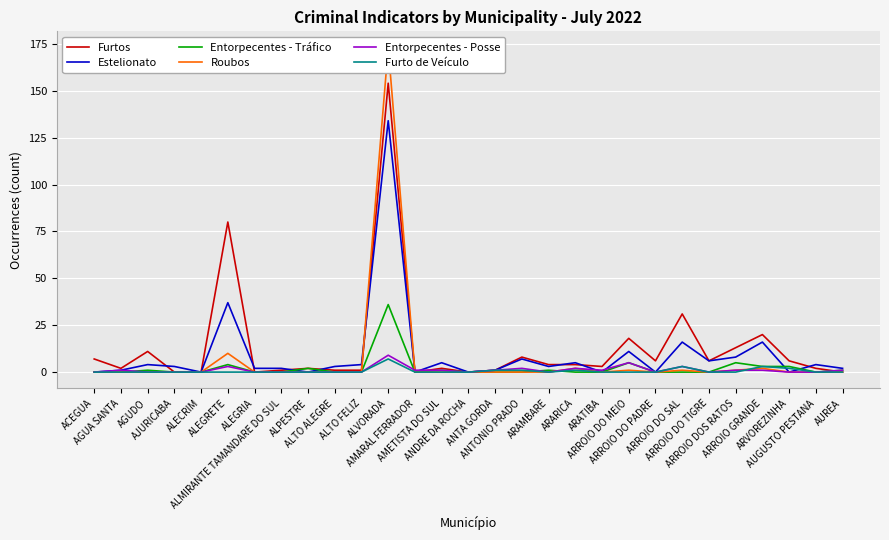

True or false: Entorpecentes - Posse has a value of 0 at AGUDO.

True